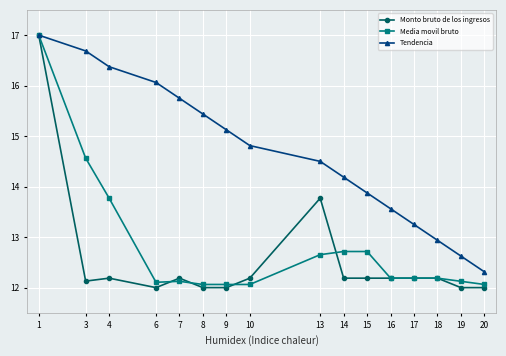

What is the minimum value shown in the chart?

12.0